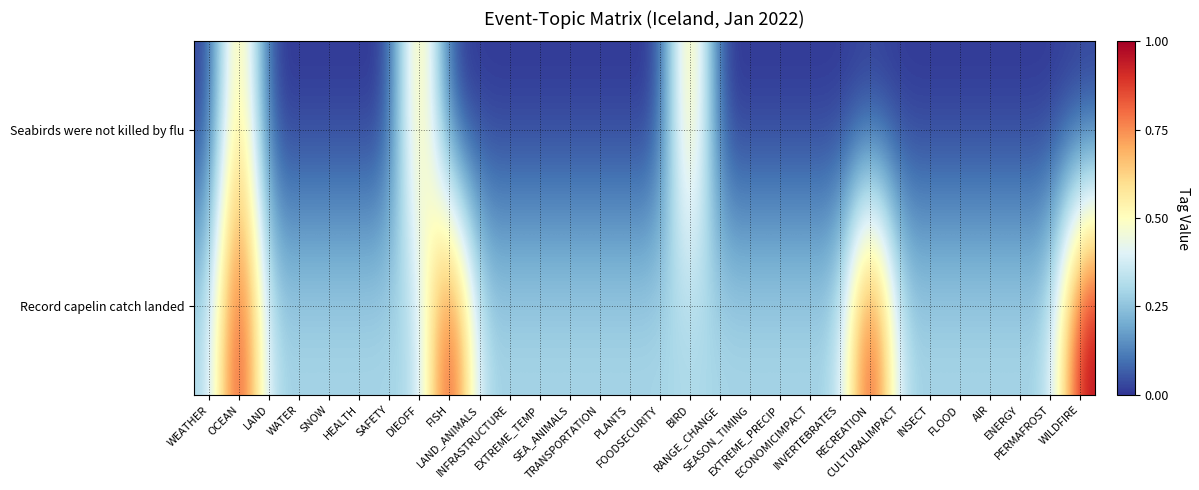

Reading left to right, transcribe all the data shown in this chart.

Seabirds were not killed by flu: WEATHER=0.0	OCEAN=0.7	LAND=0.0	WATER=0.0	SNOW=0.0	HEALTH=0.0	SAFETY=0.0	DIEOFF=0.7	FISH=0.0	LAND_ANIMALS=0.0	INFRASTRUCTURE=0.0	EXTREME_TEMP=0.0	SEA_ANIMALS=0.0	TRANSPORTATION=0.0	PLANTS=0.0	FOODSECURITY=0.0	BIRD=0.7	RANGE_CHANGE=0.0	SEASON_TIMING=0.0	EXTREME_PRECIP=0.0	ECONOMICIMPACT=0.0	INVERTEBRATES=0.0	RECREATION=0.0	CULTURALIMPACT=0.0	INSECT=0.0	FLOOD=0.0	AIR=0.0	ENERGY=0.0	PERMAFROST=0.0	WILDFIRE=0.0
Record capelin catch landed: WEATHER=0.3	OCEAN=1.0	LAND=0.3	WATER=0.3	SNOW=0.3	HEALTH=0.3	SAFETY=0.3	DIEOFF=0.3	FISH=1.0	LAND_ANIMALS=0.3	INFRASTRUCTURE=0.3	EXTREME_TEMP=0.3	SEA_ANIMALS=0.3	TRANSPORTATION=0.3	PLANTS=0.3	FOODSECURITY=0.3	BIRD=0.3	RANGE_CHANGE=0.3	SEASON_TIMING=0.3	EXTREME_PRECIP=0.3	ECONOMICIMPACT=0.3	INVERTEBRATES=0.3	RECREATION=1.0	CULTURALIMPACT=0.3	INSECT=0.3	FLOOD=0.3	AIR=0.3	ENERGY=0.3	PERMAFROST=0.3	WILDFIRE=1.0